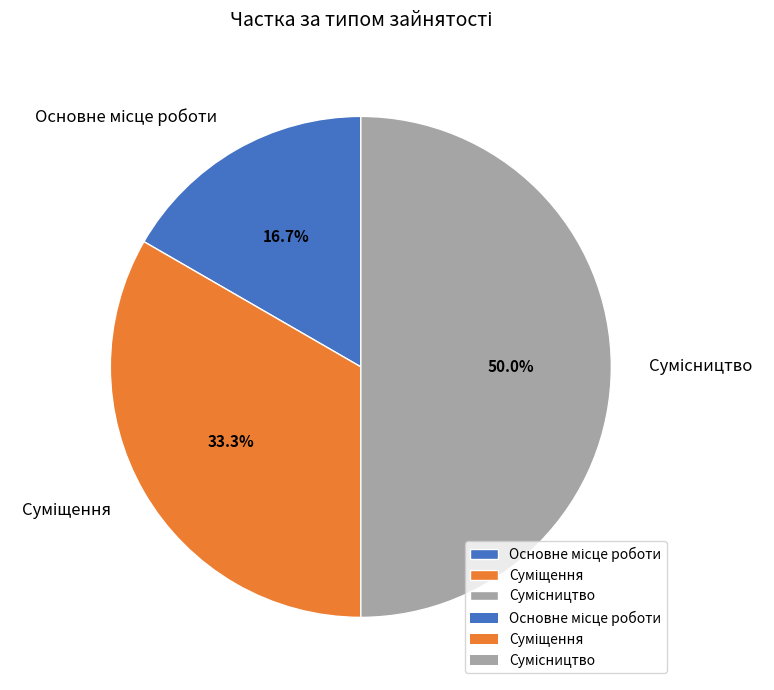

To the nearest percent, what is the average slice percentage?

33%